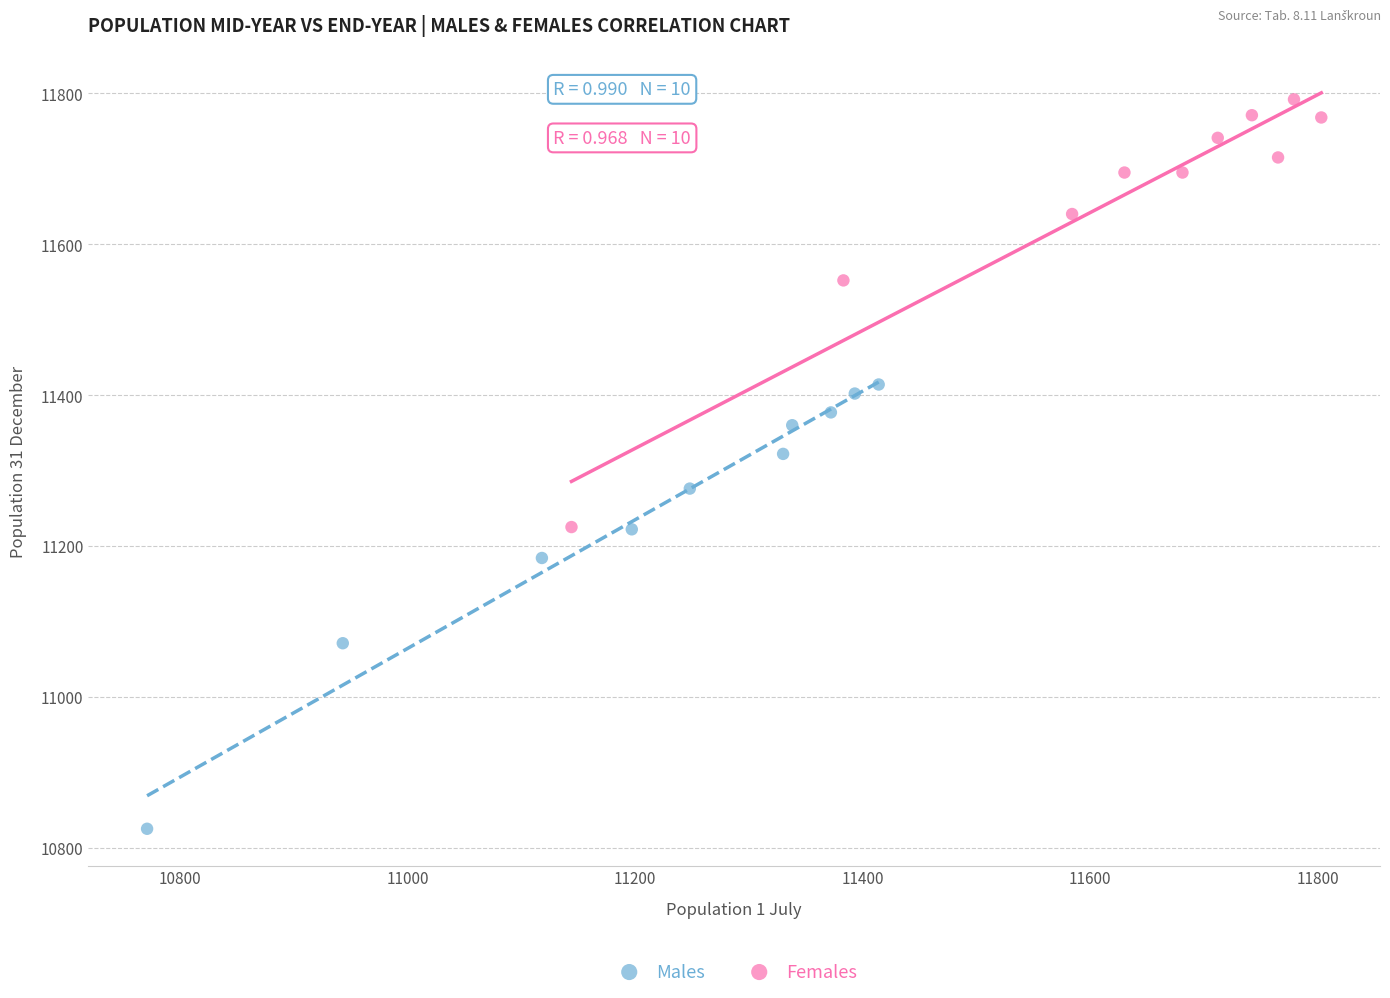

Which series has the widest spread of Y values?

Males